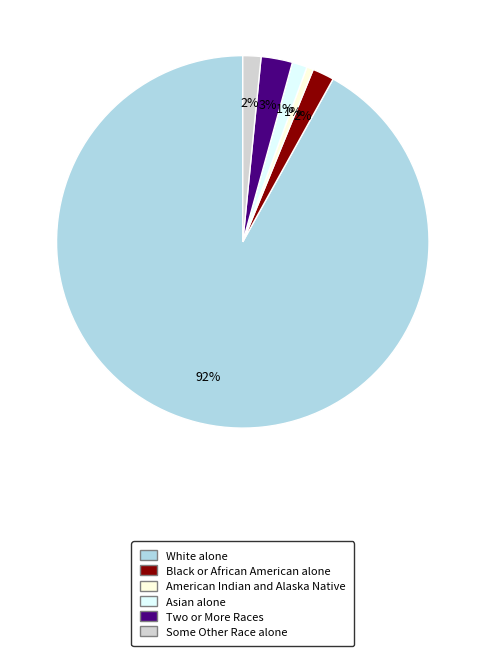

To the nearest percent, what portion does Asian alone represent?

1%